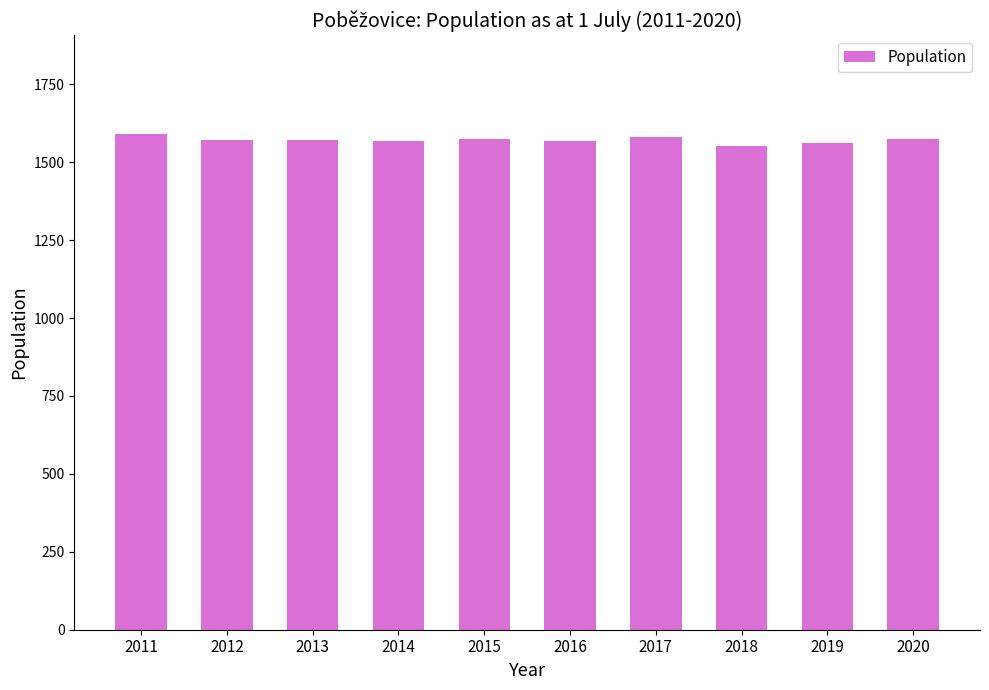

The chart shows a value of 1570 at 2013. True or false?

True